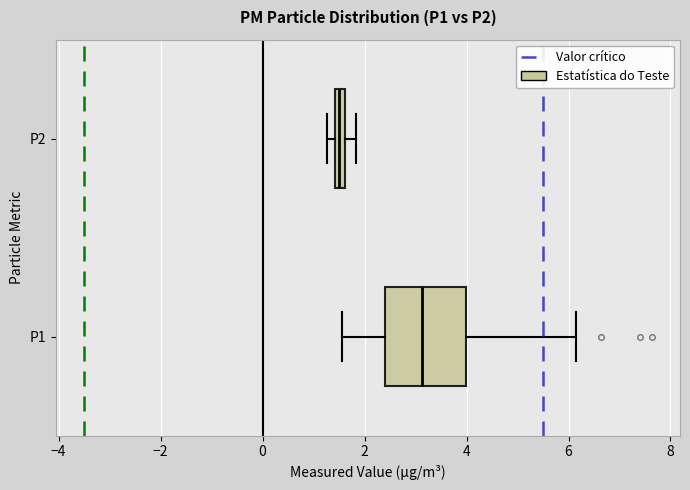

Where is the right edge of the box for P1 on the x-axis? The values are not printed on the chart, so give them approximately, as read against the axis.

4.0